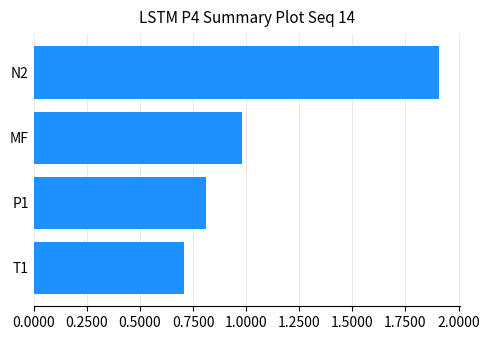

Reading top to bottom, extract all data points from this chart.

1.9	1.0	0.8	0.7